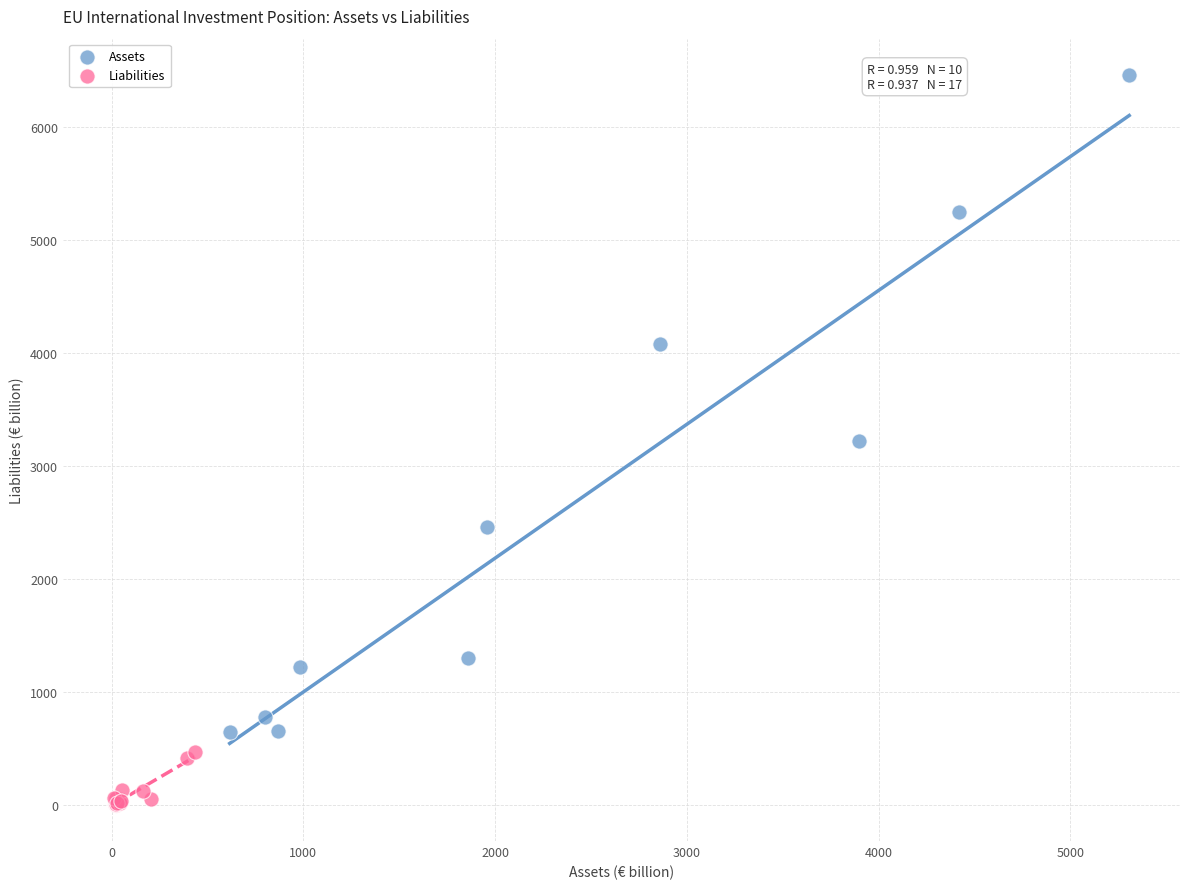

Which series has the largest Y range (max minus min)?

Assets